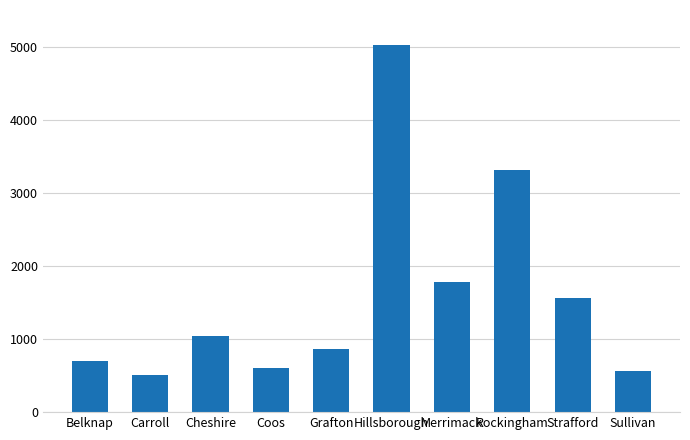

Rank the categories by value from lowest to highest.

Carroll, Sullivan, Coos, Belknap, Grafton, Cheshire, Strafford, Merrimack, Rockingham, Hillsborough